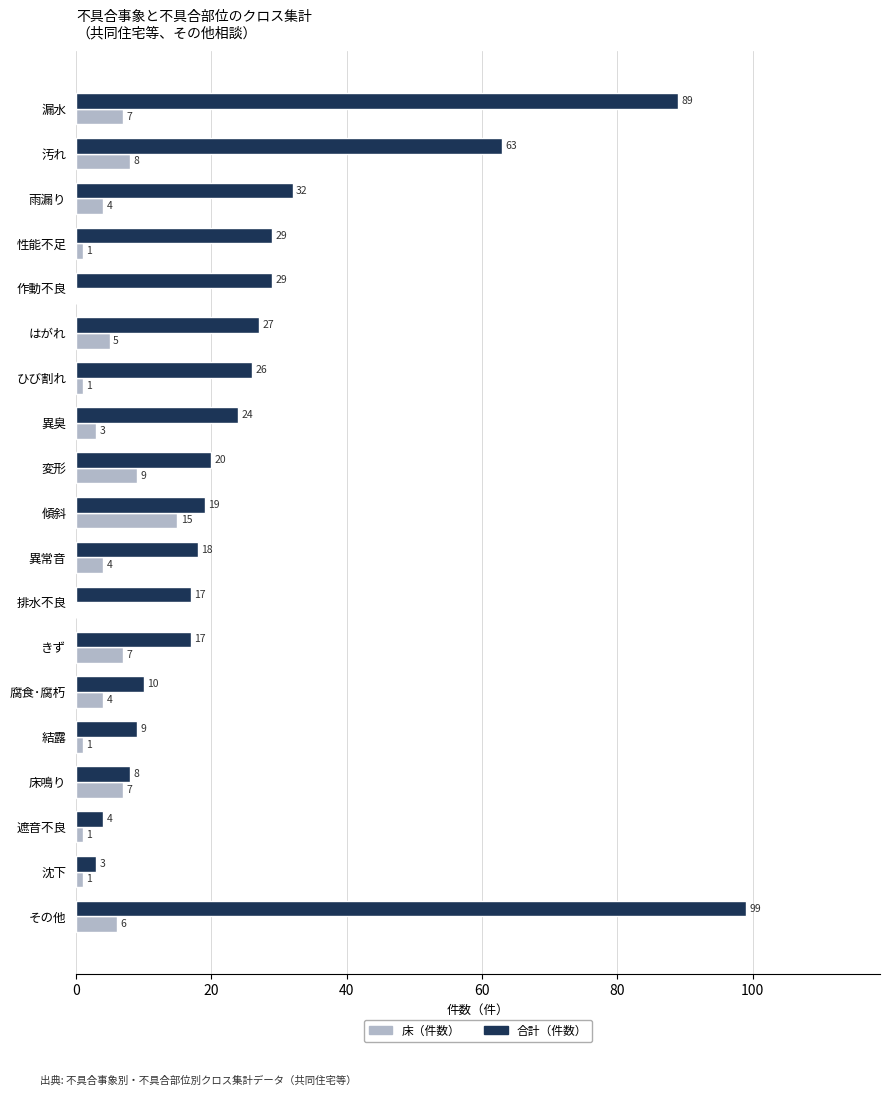

Which series has the largest total across all categories?

合計（件数）